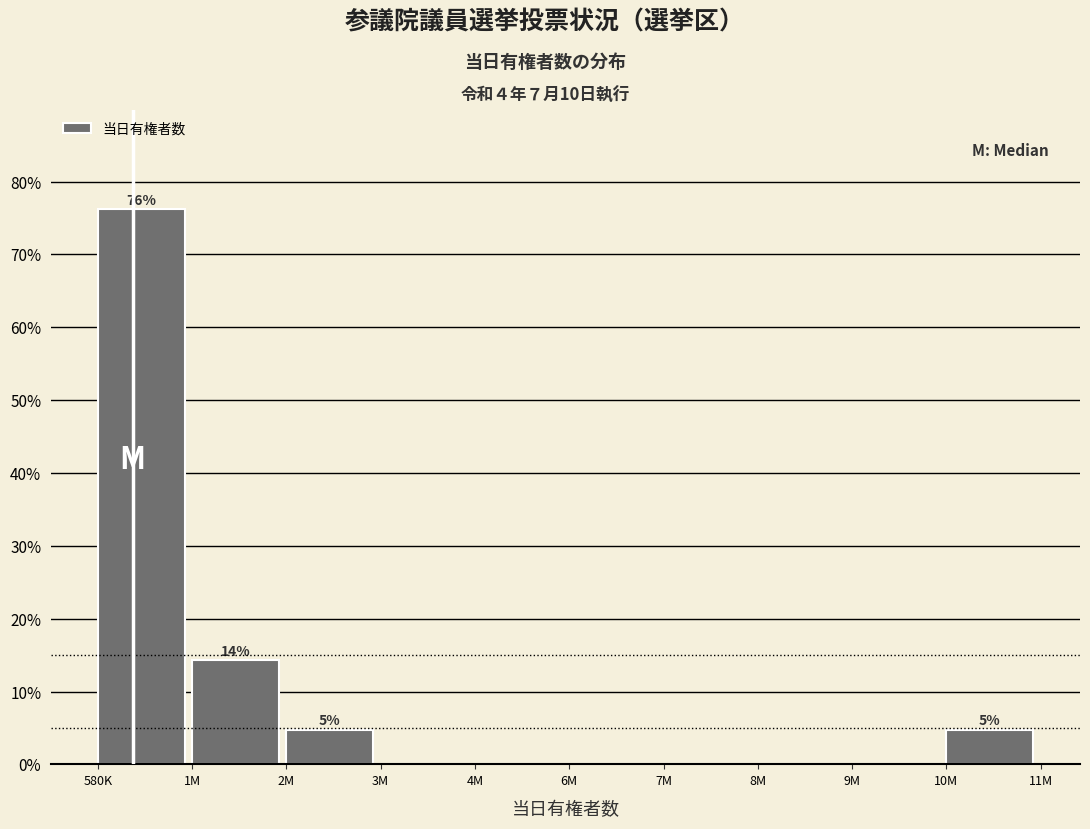

Reading left to right, list all the values displayed in this chart.

580K=76.2	1M=14.3	2M=4.8	3M=0.0	4M=0.0	6M=0.0	7M=0.0	8M=0.0	9M=0.0	10M=4.8